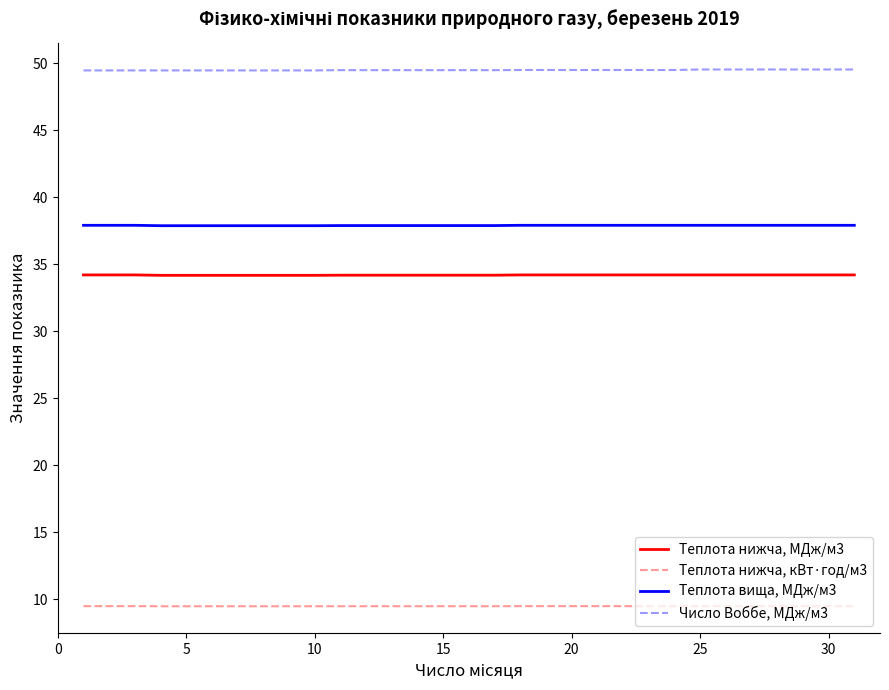

What are all the series names shown in the legend?

Teплота нижча, МДж/м3, Теплота нижча, кВт·год/м3, Теплота вища, МДж/м3, Число Воббе, МДж/м3